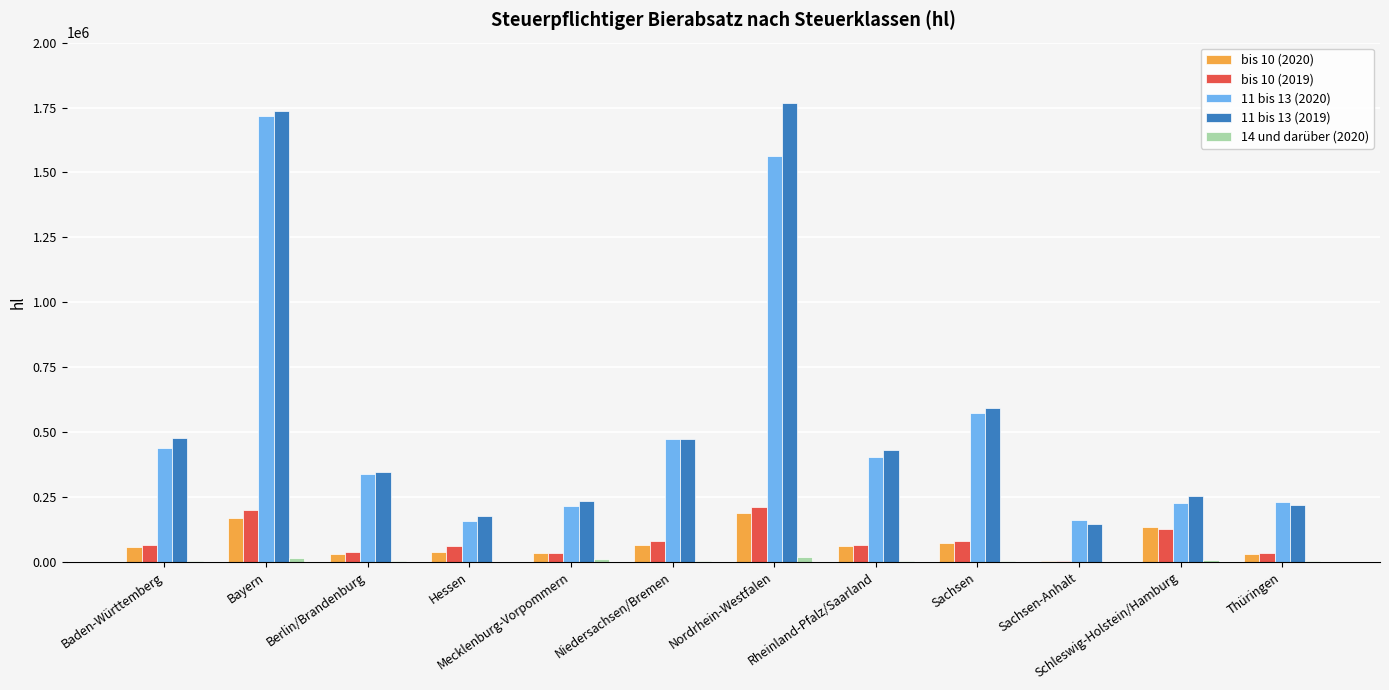

How many data points in 11 bis 13 (2020) are above 402504?

6